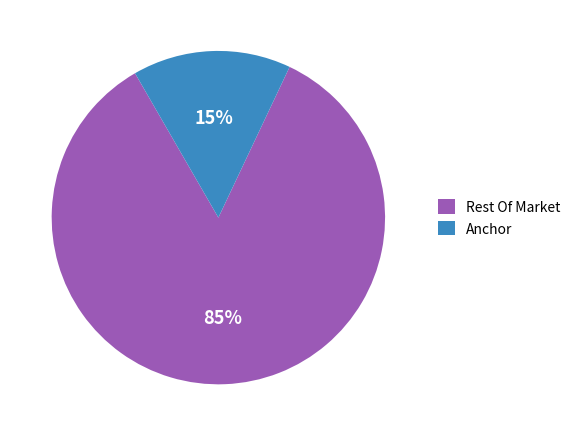

Is there any slice that represents more than half of the pie?

Yes